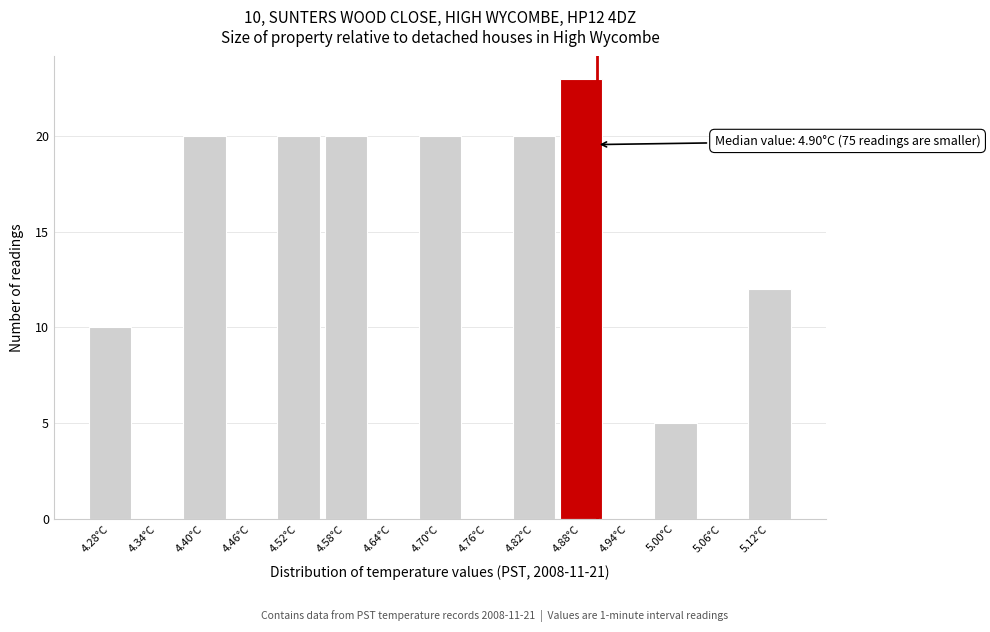

Over which range of the x-axis is the bar tallest?

4.85 to 4.91